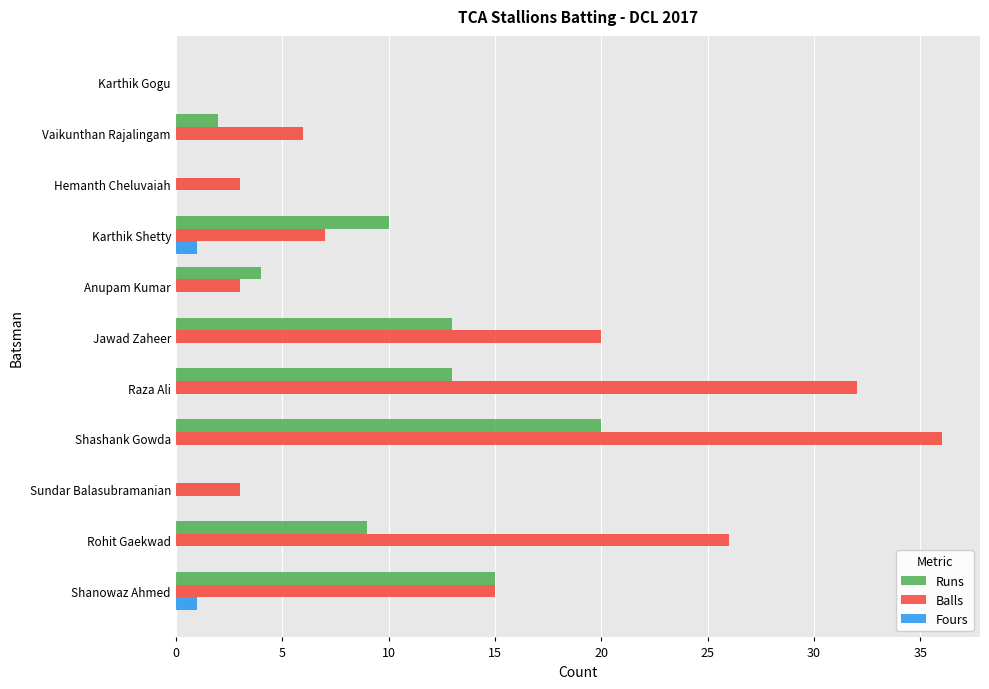

The Runs series shows 19 at Jawad Zaheer. True or false?

False